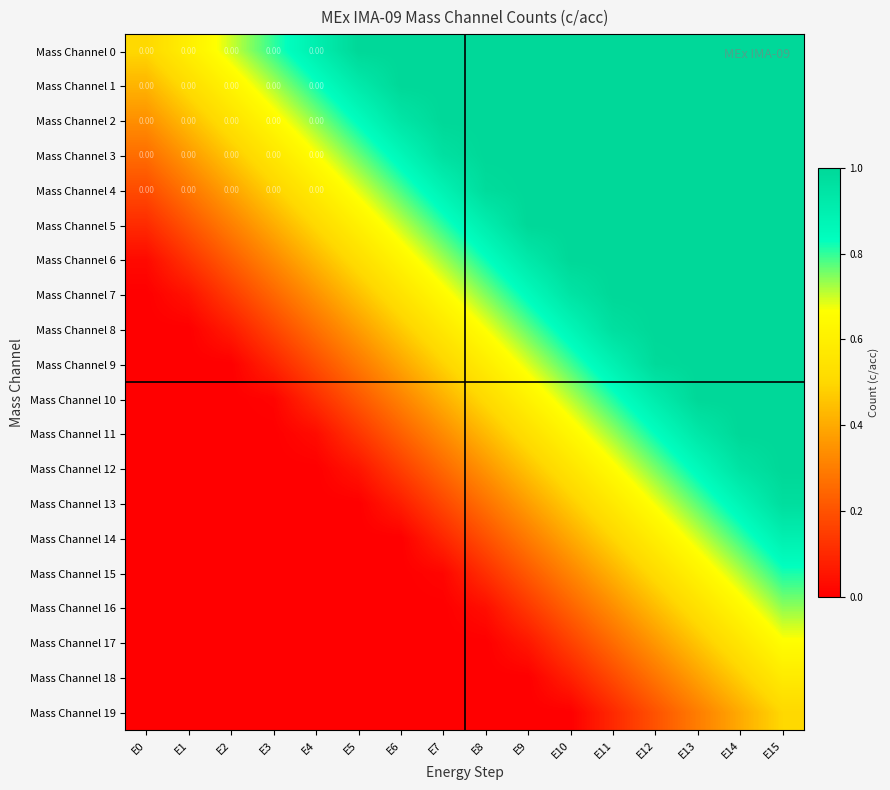

How many positive values does the Mass Channel 14 series have?

9